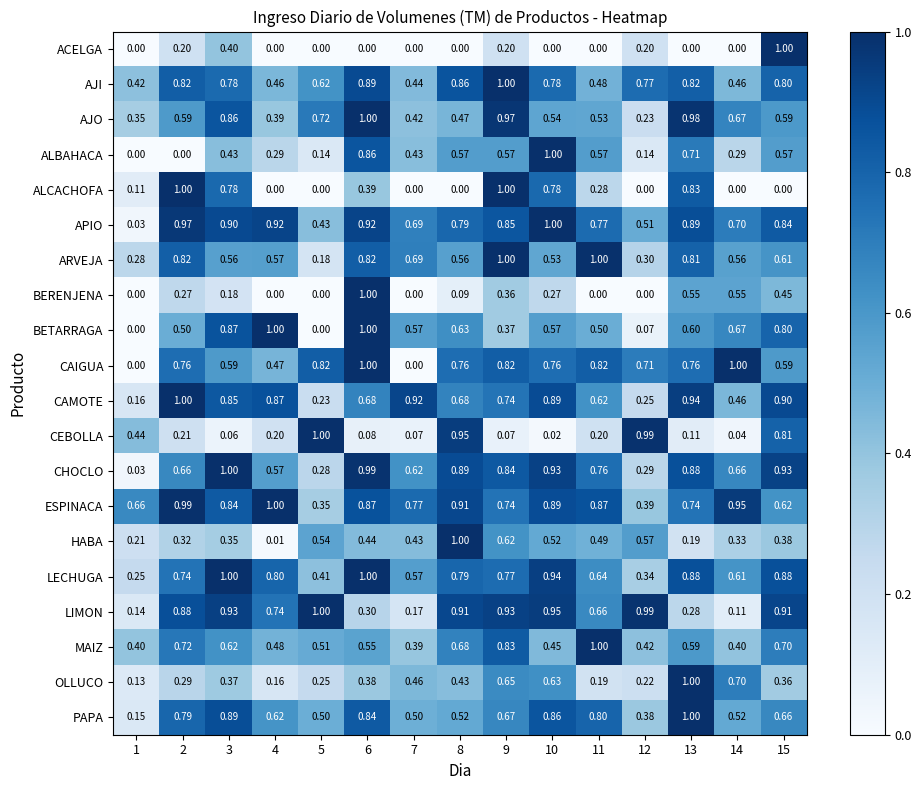

Is the value of AJO at 11 greater than the value of CEBOLLA at 15?

No